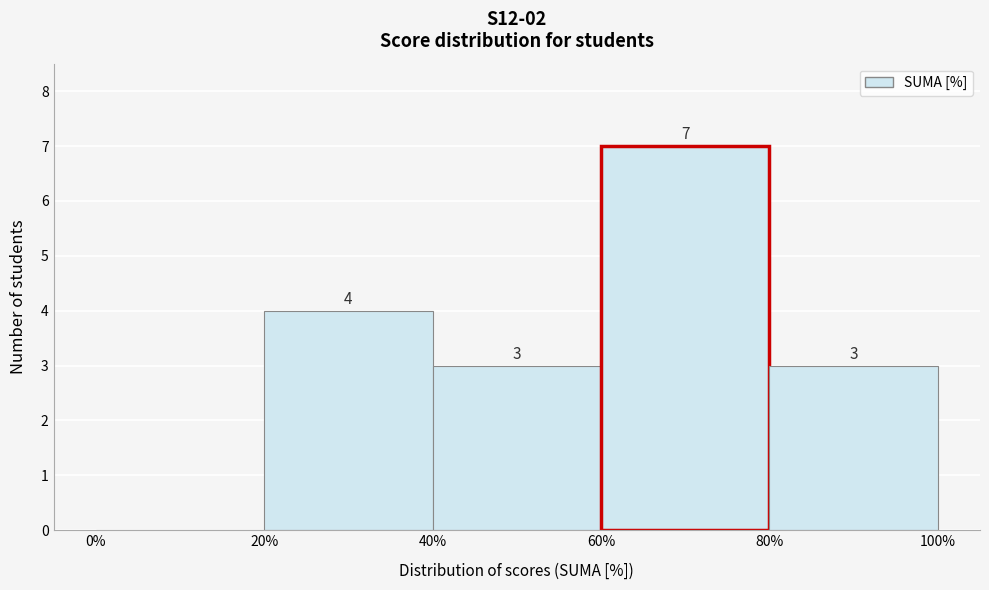

Over which range of the x-axis is the bar tallest?

60% to 80%